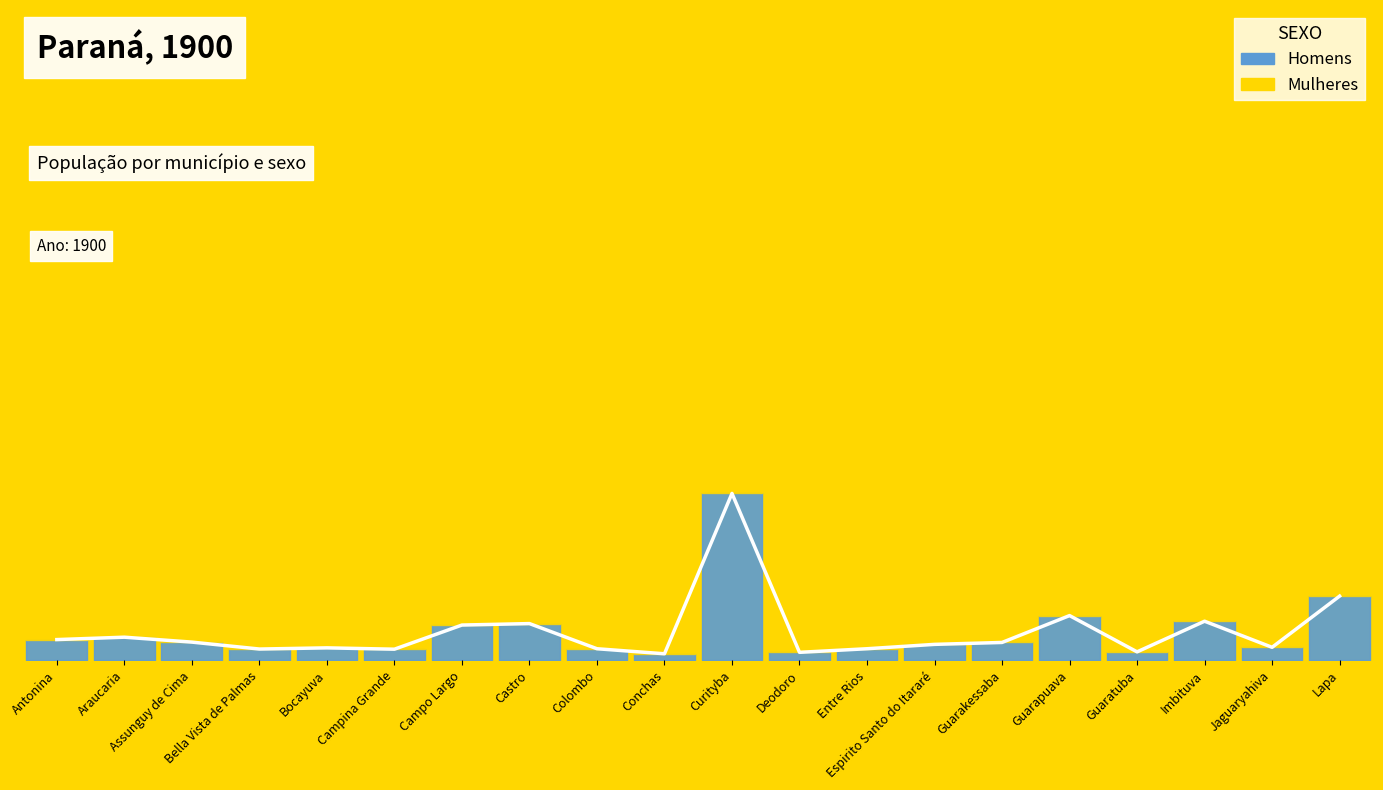

How many lines are shown in the chart?

1